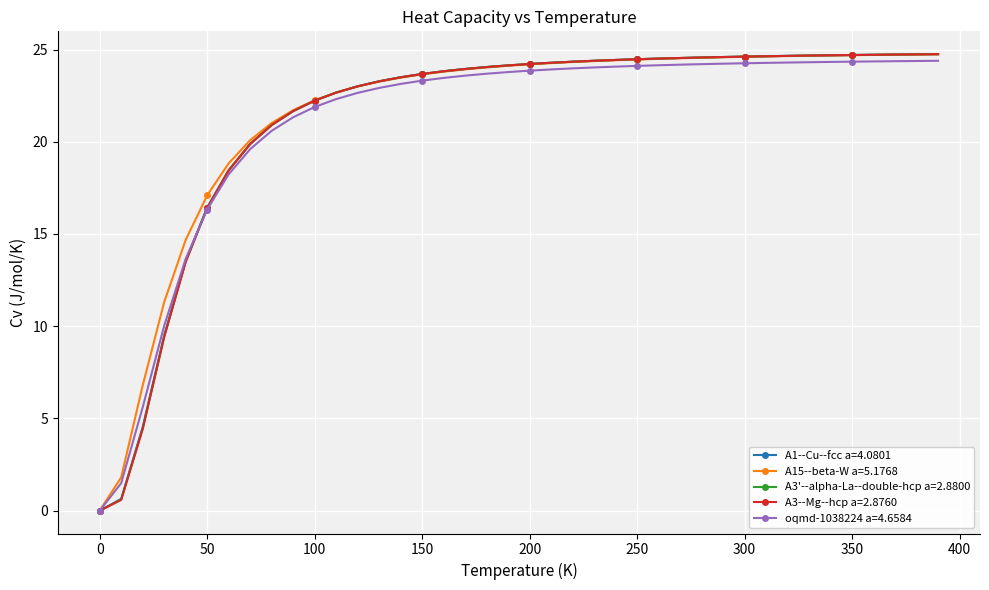

What is the maximum value shown in the chart?

24.7